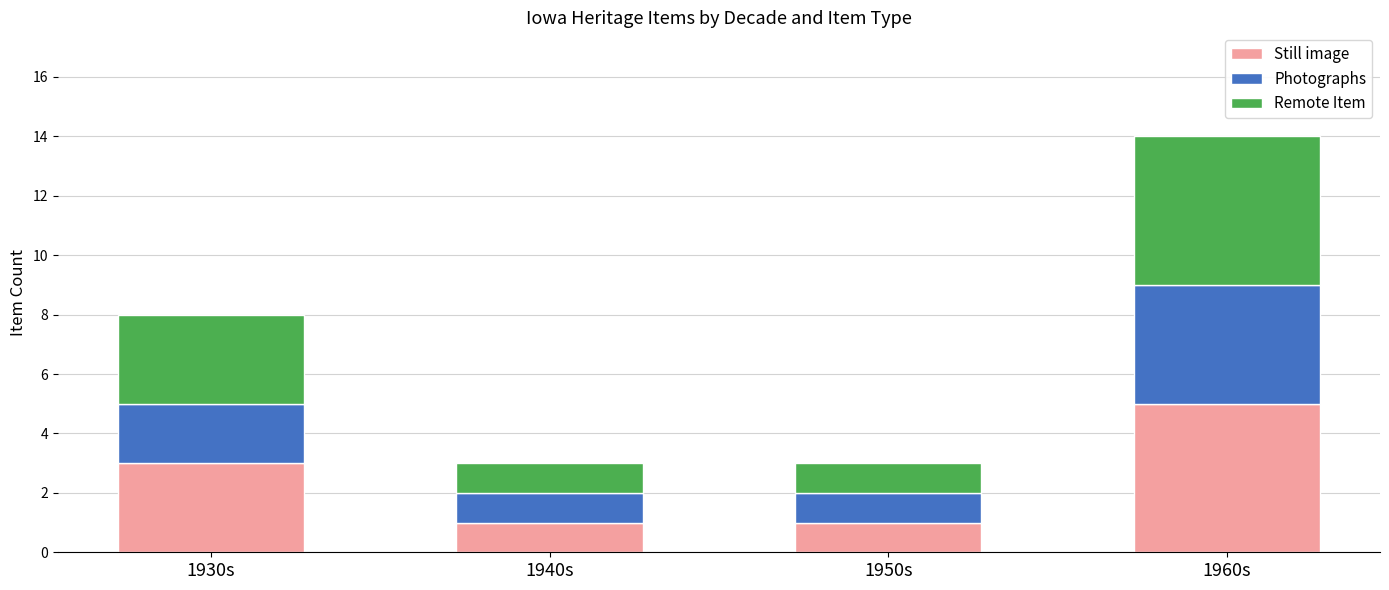

At which label does Still image reach its peak?

1960s